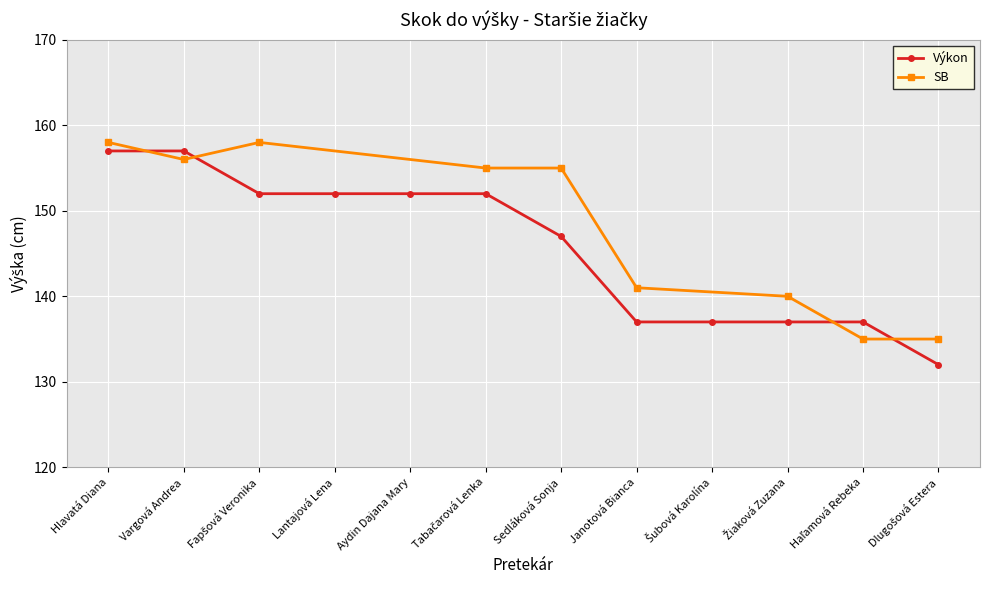

Count the values in the range 137 to 152.

9